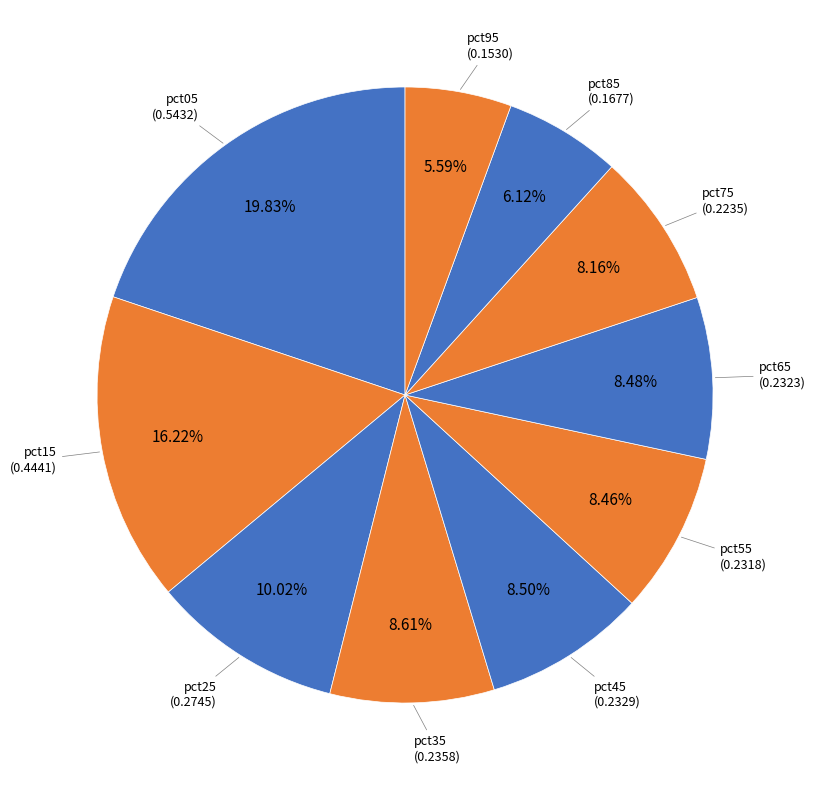

Is there any slice that represents more than half of the pie?

No